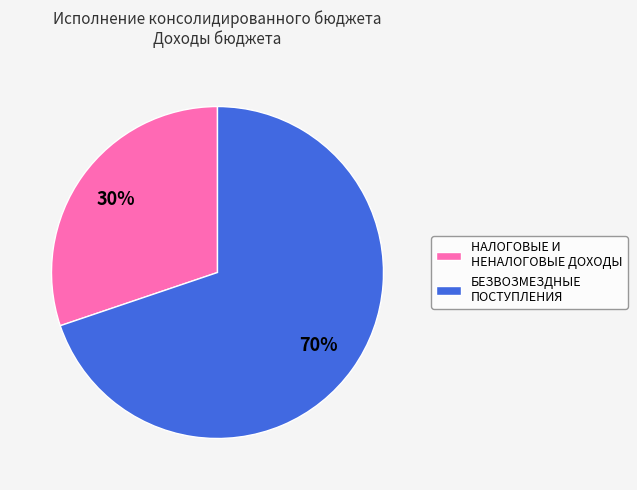

How many slices are in this pie chart?

2